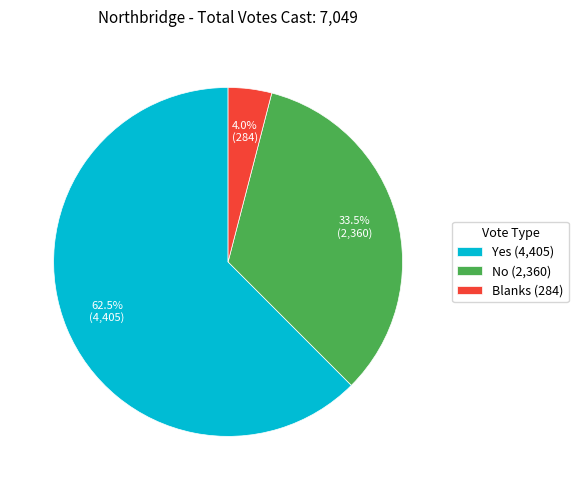

Do Yes and Blanks together represent more than half of the pie?

Yes